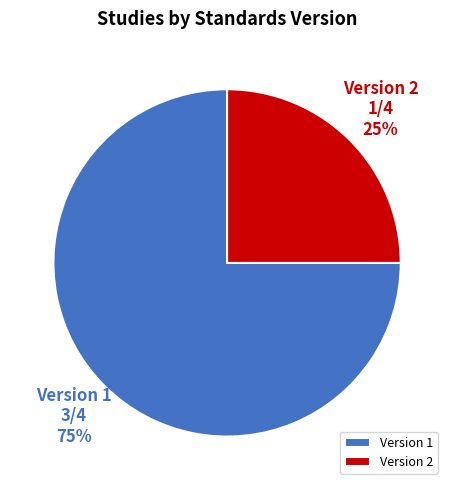

Is there any slice that represents more than half of the pie?

Yes